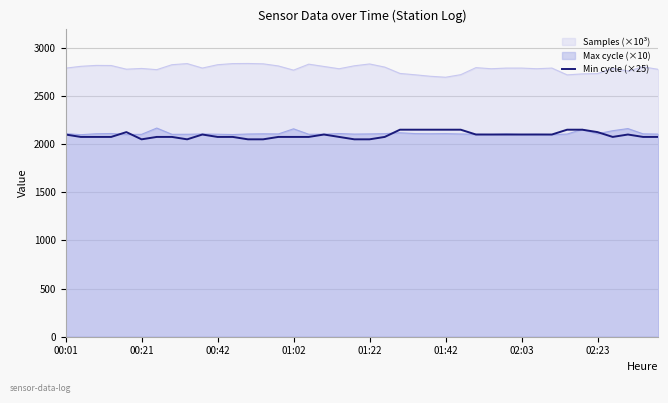

What is the maximum value for Min cycle (×25)?

2150.0